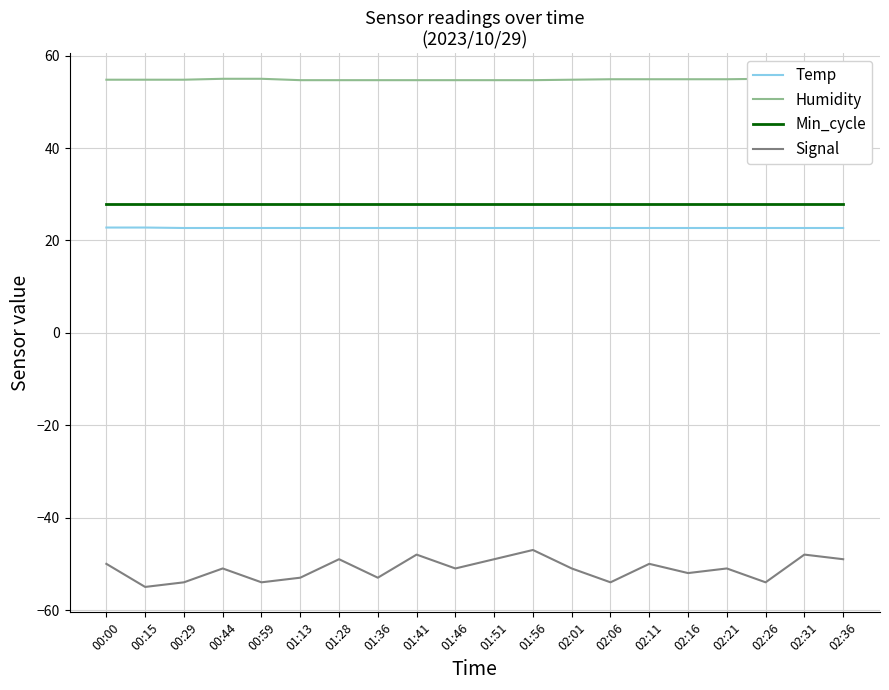

Between 00:29 and 02:16, which series saw the biggest shift?

Signal